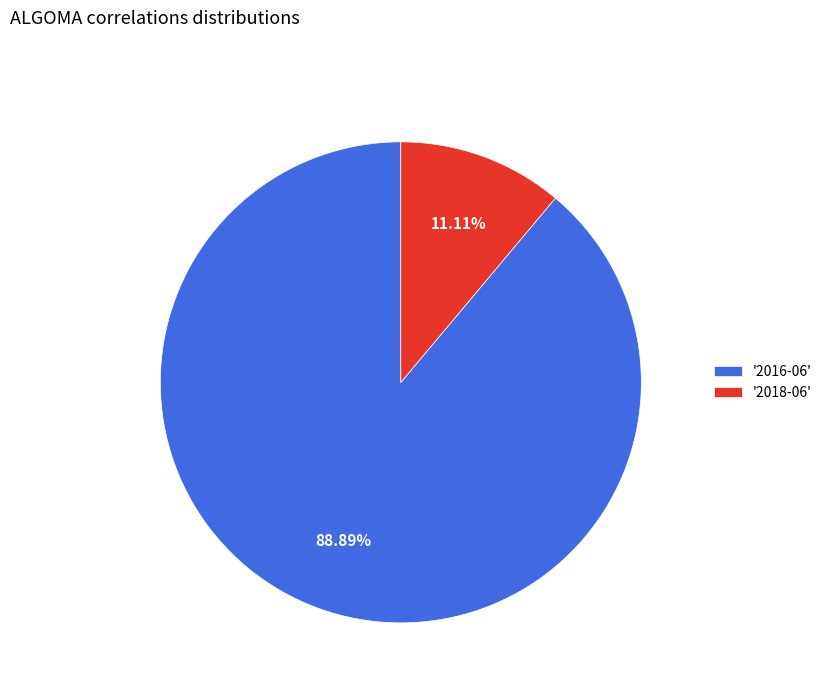

Rank the categories by value from highest to lowest.

'2016-06', '2018-06'